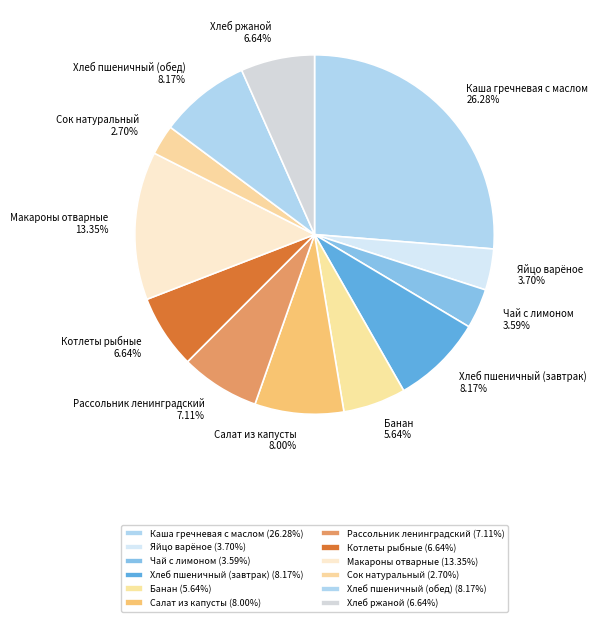

How many slices are in this pie chart?

12